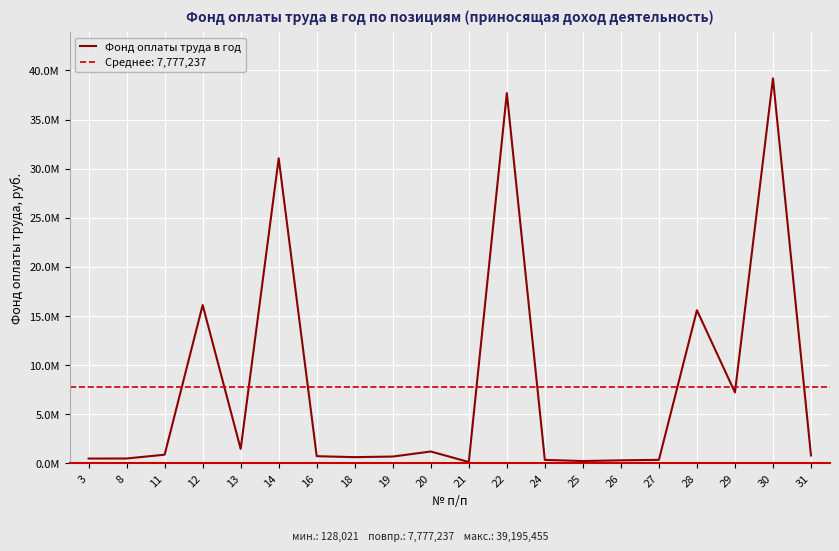

Rank the categories by value from highest to lowest.

30, 22, 14, 12, 28, 29, 13, 20, 11, 31, 16, 19, 18, 8, 3, 27, 24, 26, 25, 21